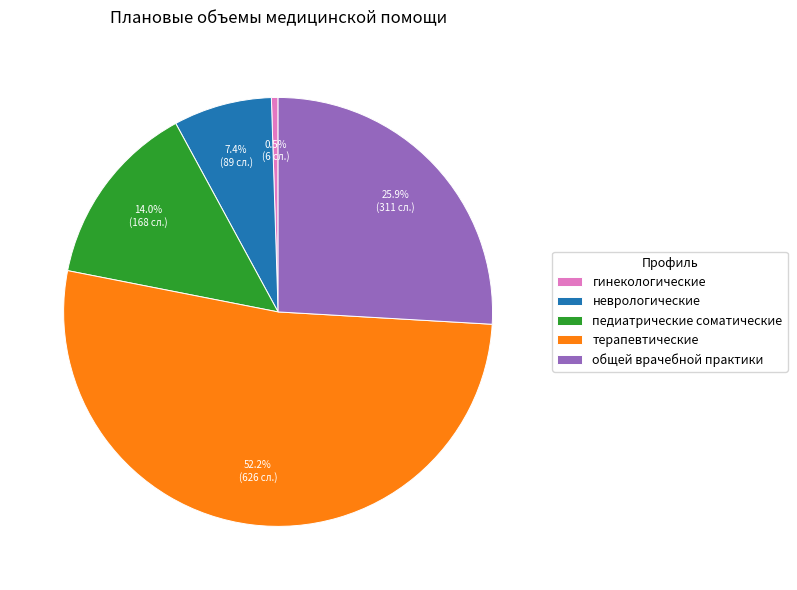

Combined, what portion of the pie is общей врачебной практики and педиатрические соматические?

39.9%